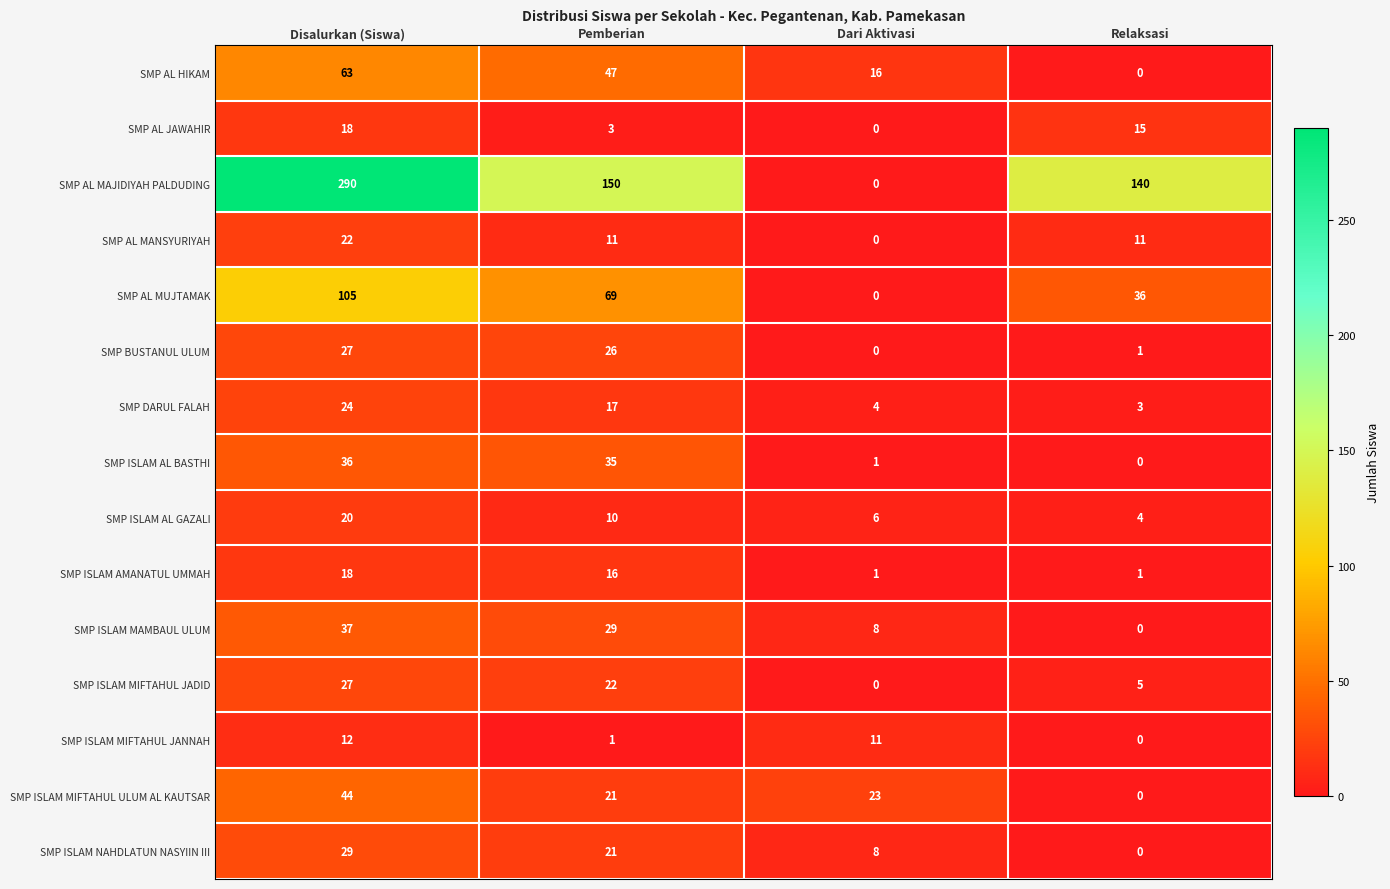

What is the spread (max minus min) of values at Pemberian?

149